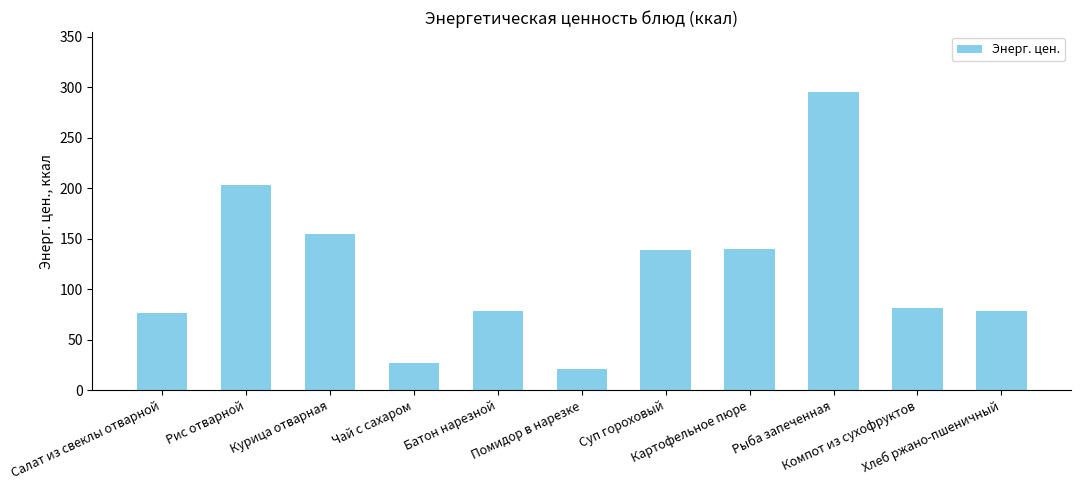

What is the value of the 3rd bar from the left?

154.8